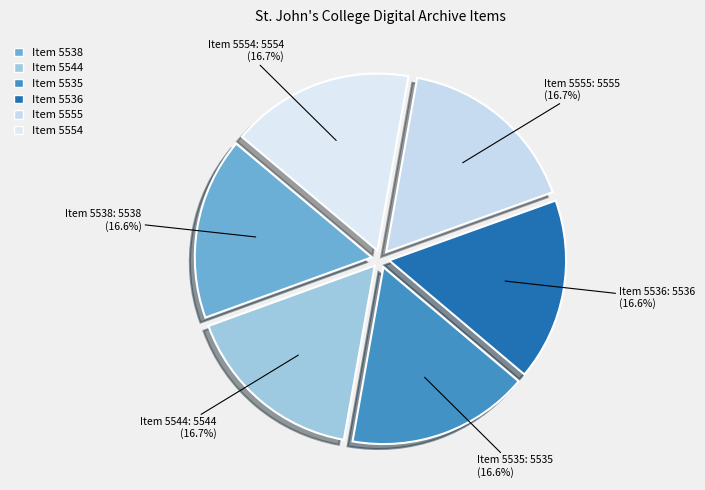

Approximately how many times larger is the value at Item 5538 compared to Item 5555?

1.0